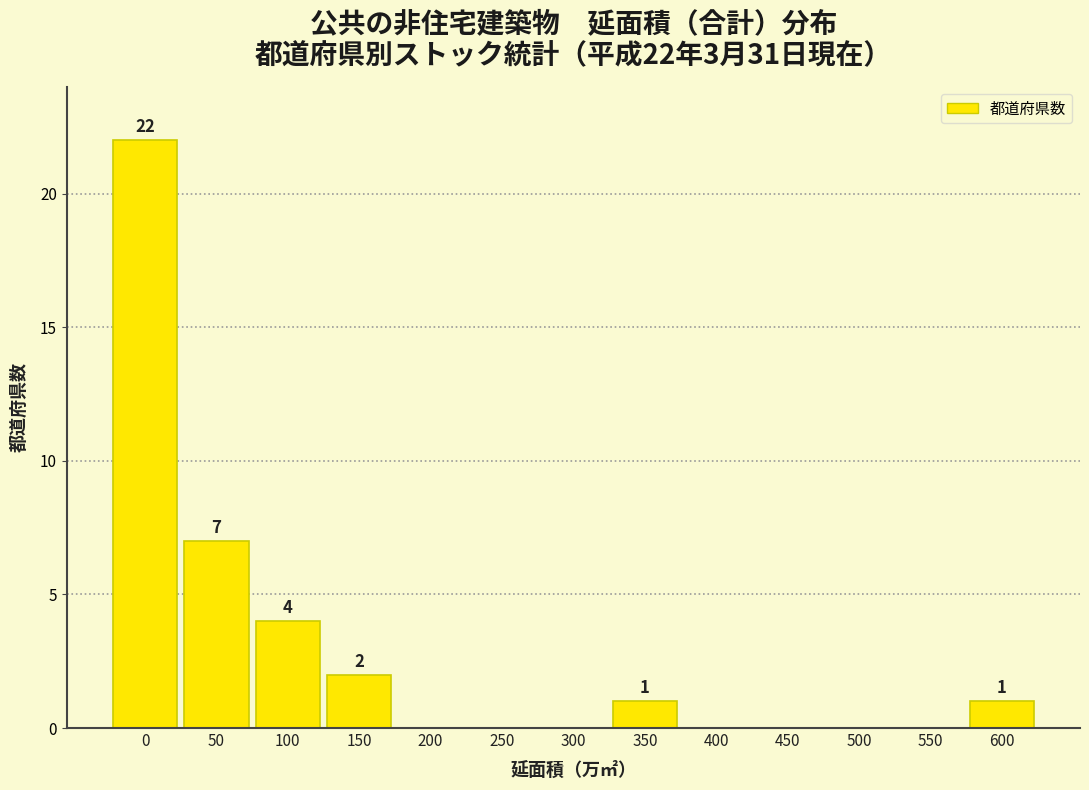

Reading right to left, extract all data points from this chart.

600=1	550=0	500=0	450=0	400=0	350=1	300=0	250=0	200=0	150=2	100=4	50=7	0=22